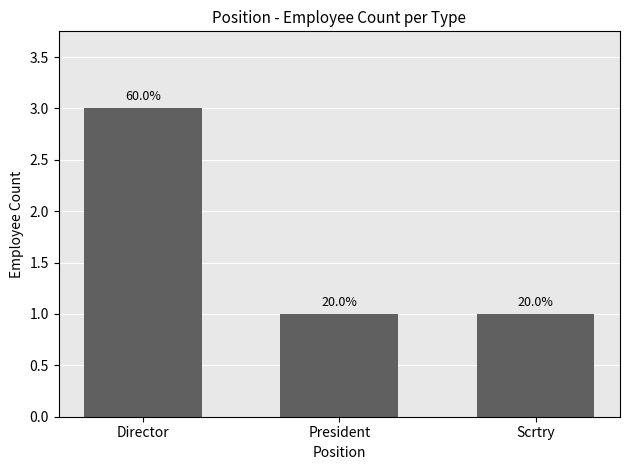

List the labels in order of value, largest first.

Director, President, Scrtry